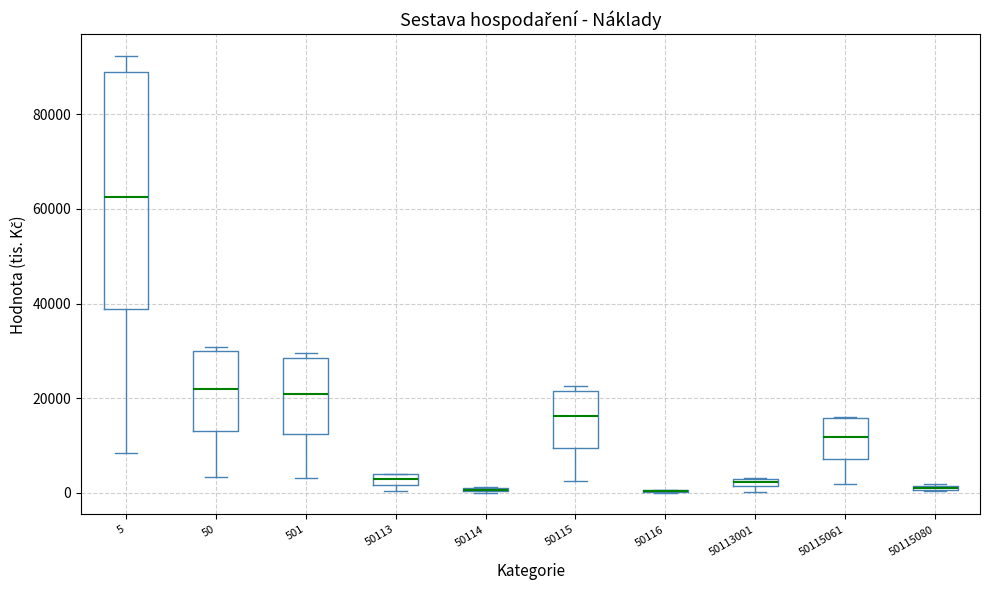

Where is the lower edge of the box at x = 50 on the y-axis? The values are not printed on the chart, so give them approximately, as read against the axis.

14000